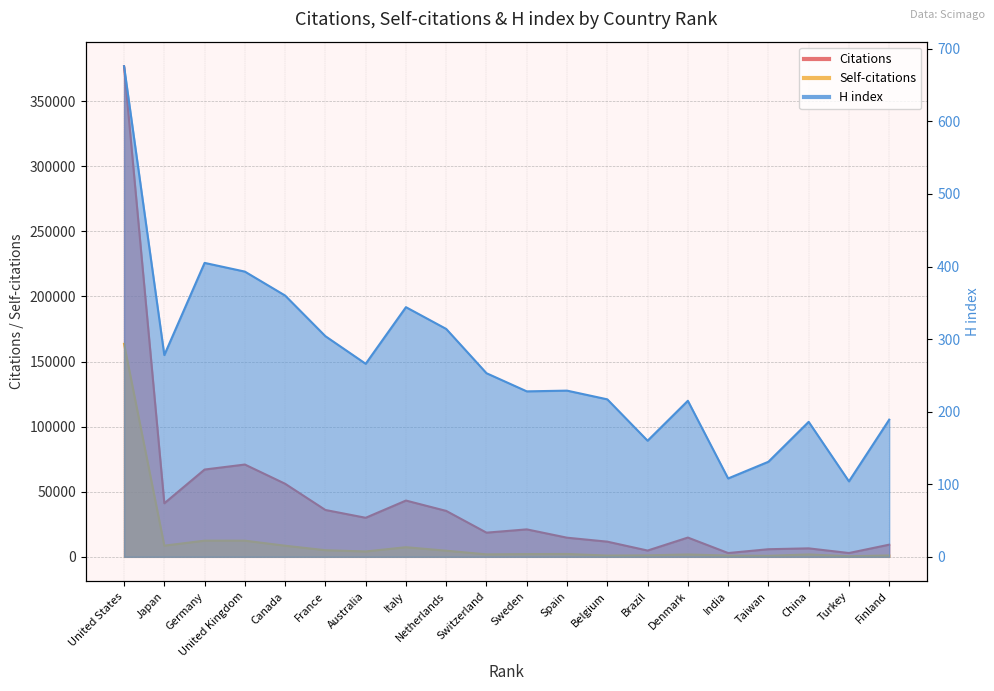

At which category does the chart reach its peak across all series?

United States